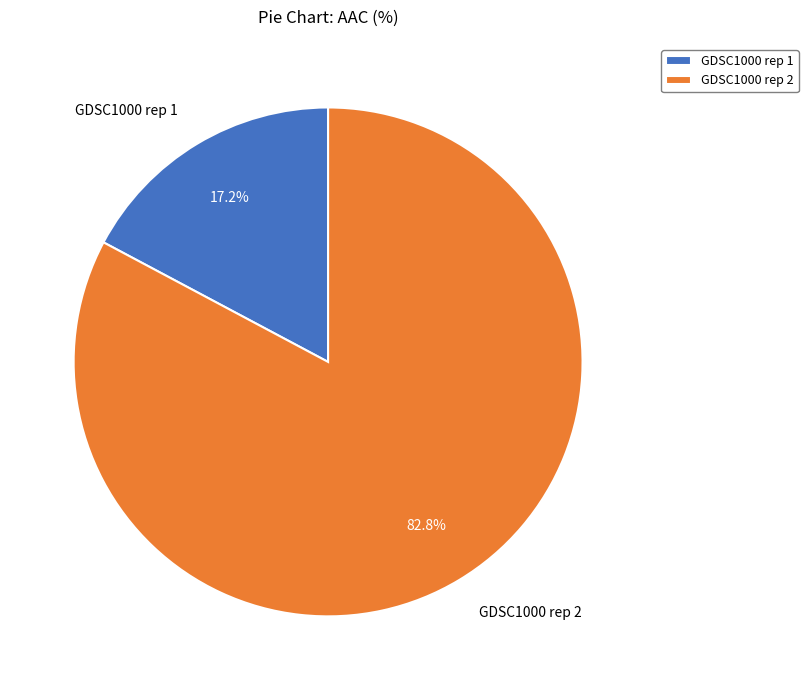

To the nearest percent, what is the combined percentage of GDSC1000 rep 2 and GDSC1000 rep 1?

100%